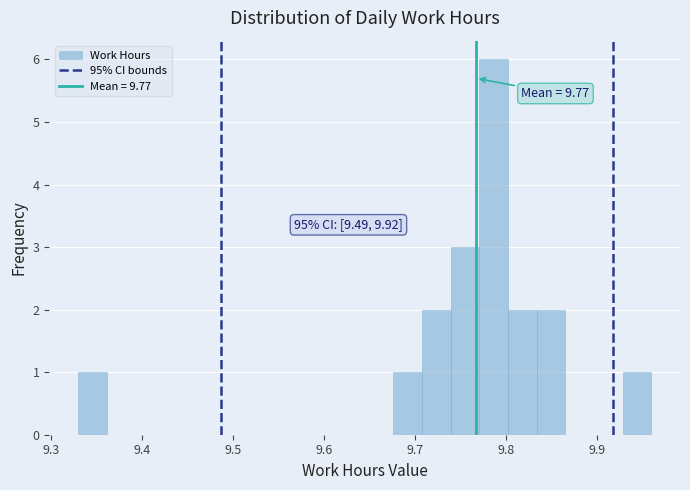

Read against the x-axis, roughly where is the centre of the tallest bar?

9.79